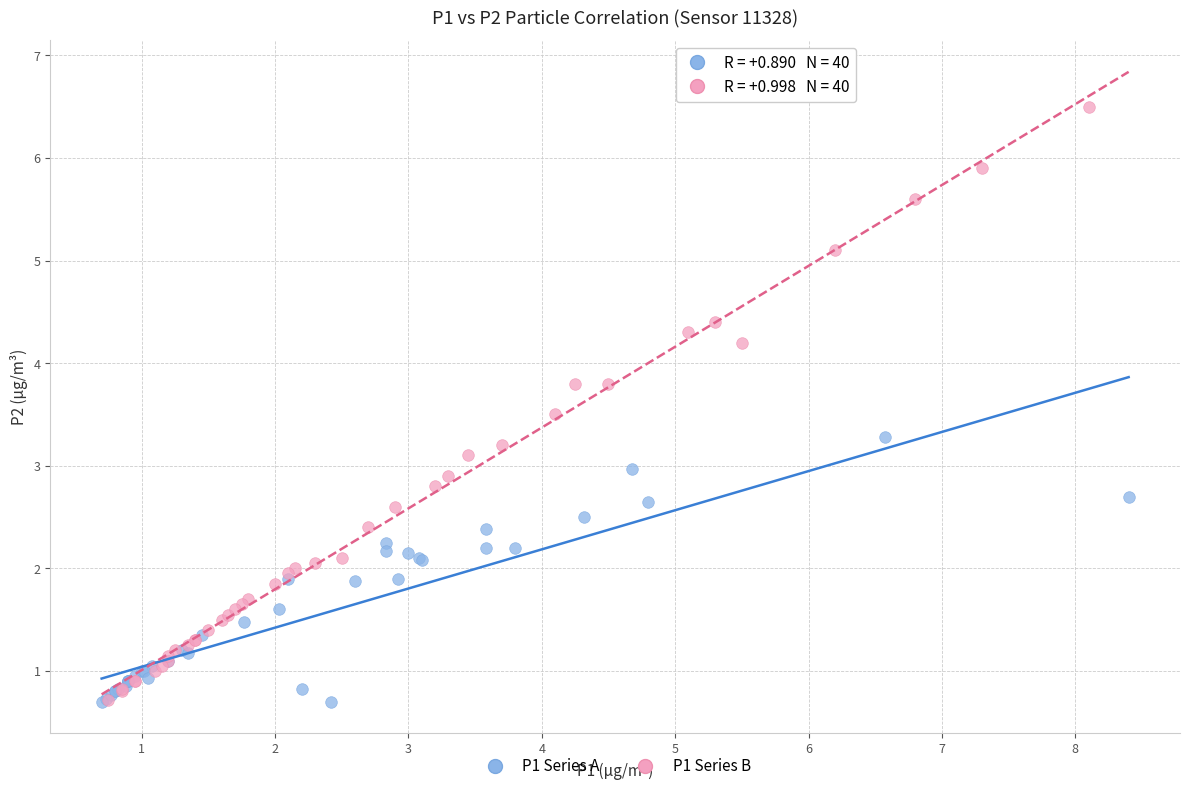

Which series reaches the maximum Y coordinate?

P1 Series B